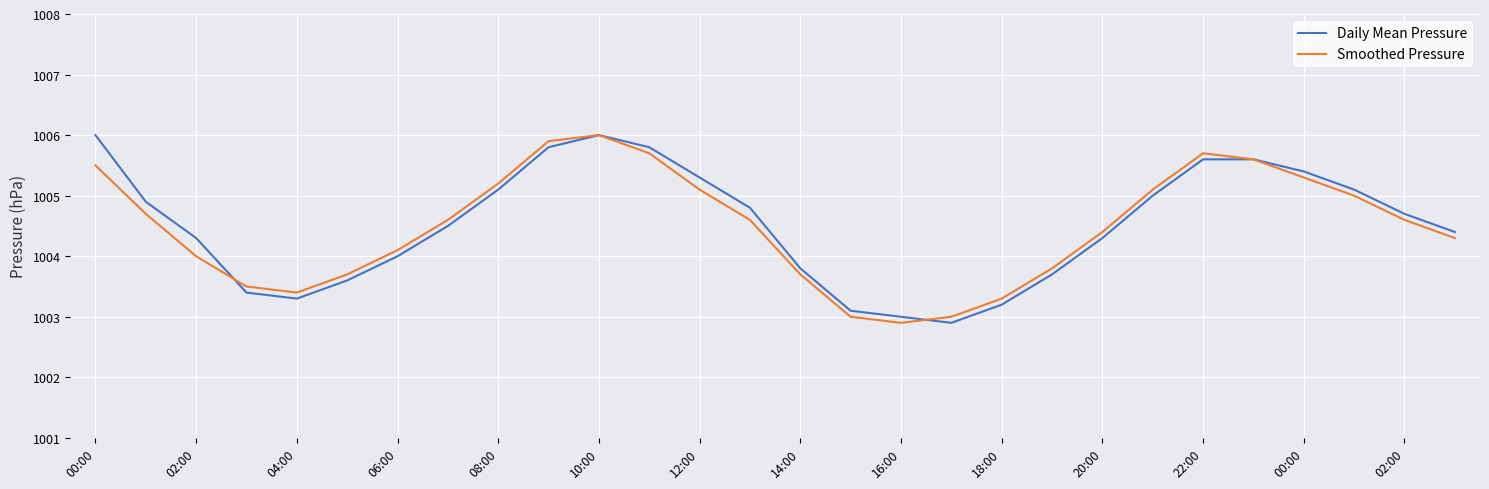

What is the average value of the Smoothed Pressure series?

1004.5